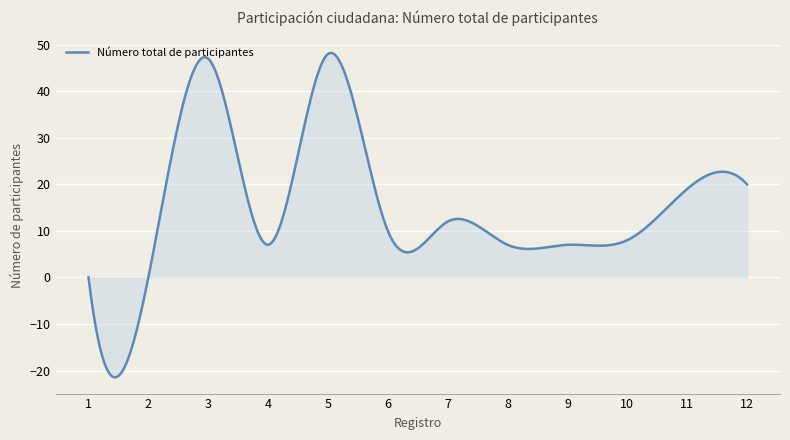

What is the maximum value shown in the chart?

48.2